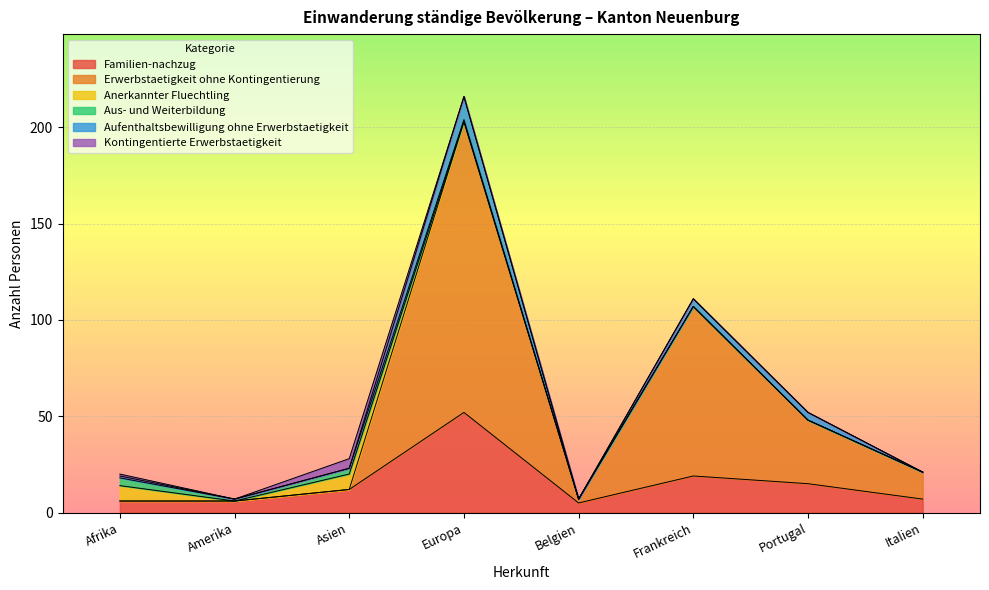

How many interior local peaks does the Kontingentierte Erwerbstaetigkeit series have?

1